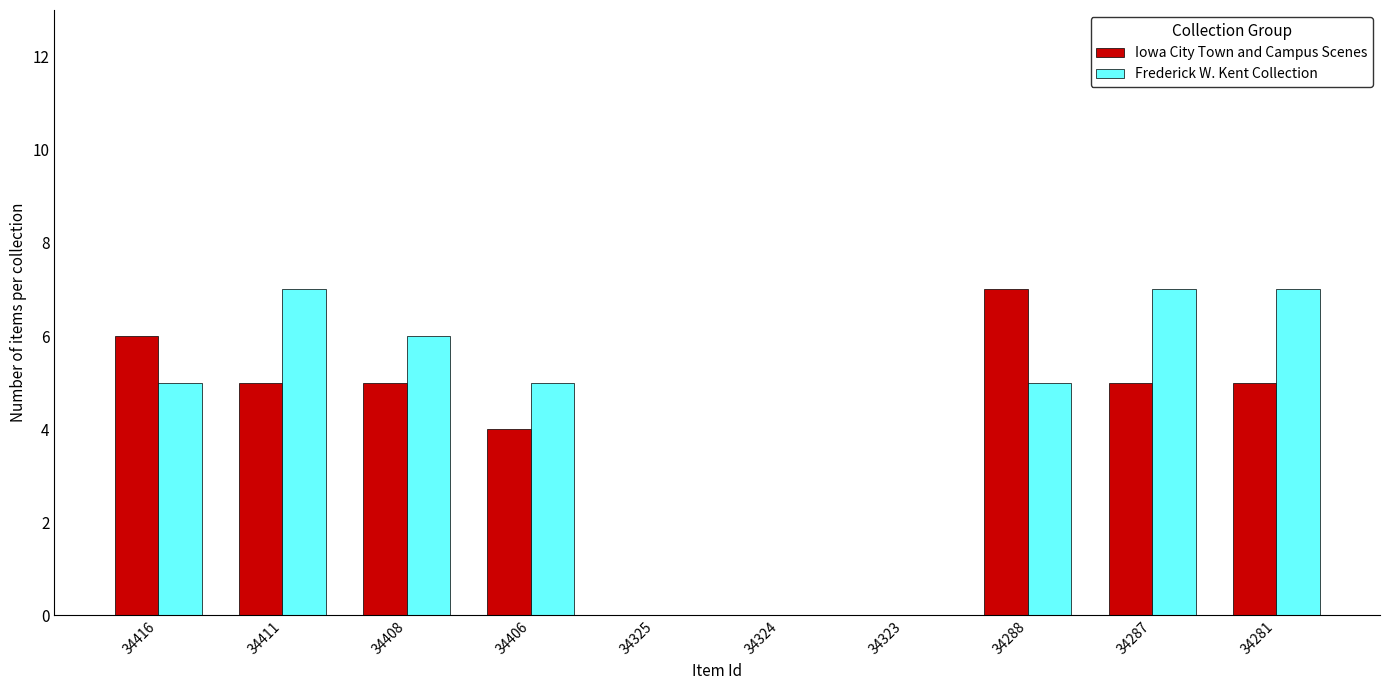

True or false: Iowa City Town and Campus Scenes has a value of 5 at 34287.

True